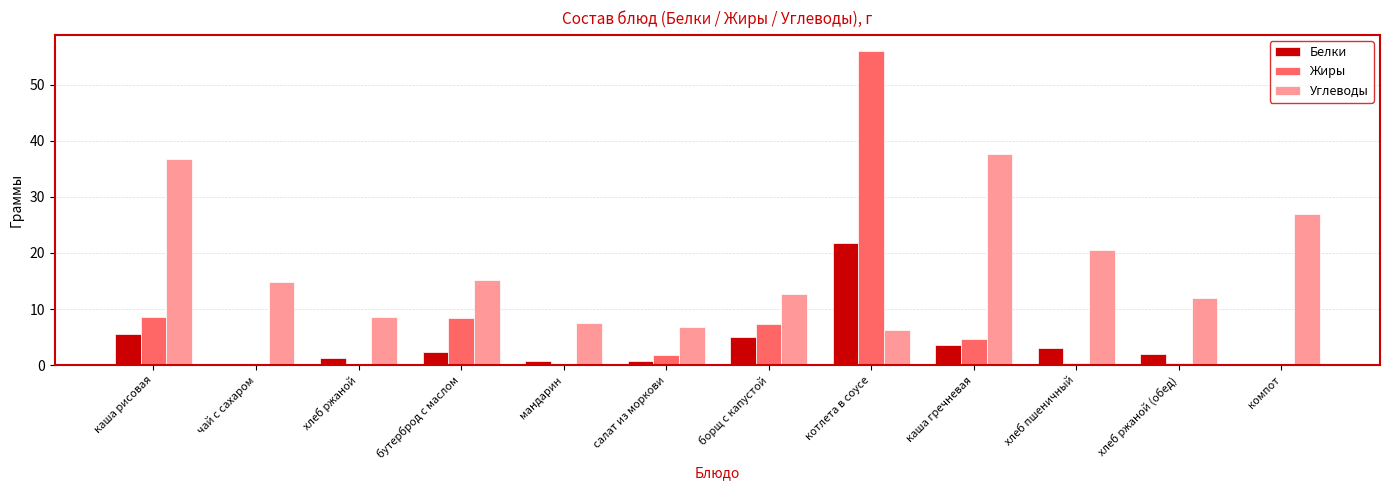

Is the value of Углеводы at хлеб ржаной (обед) greater than the value of Жиры at хлеб ржаной?

Yes